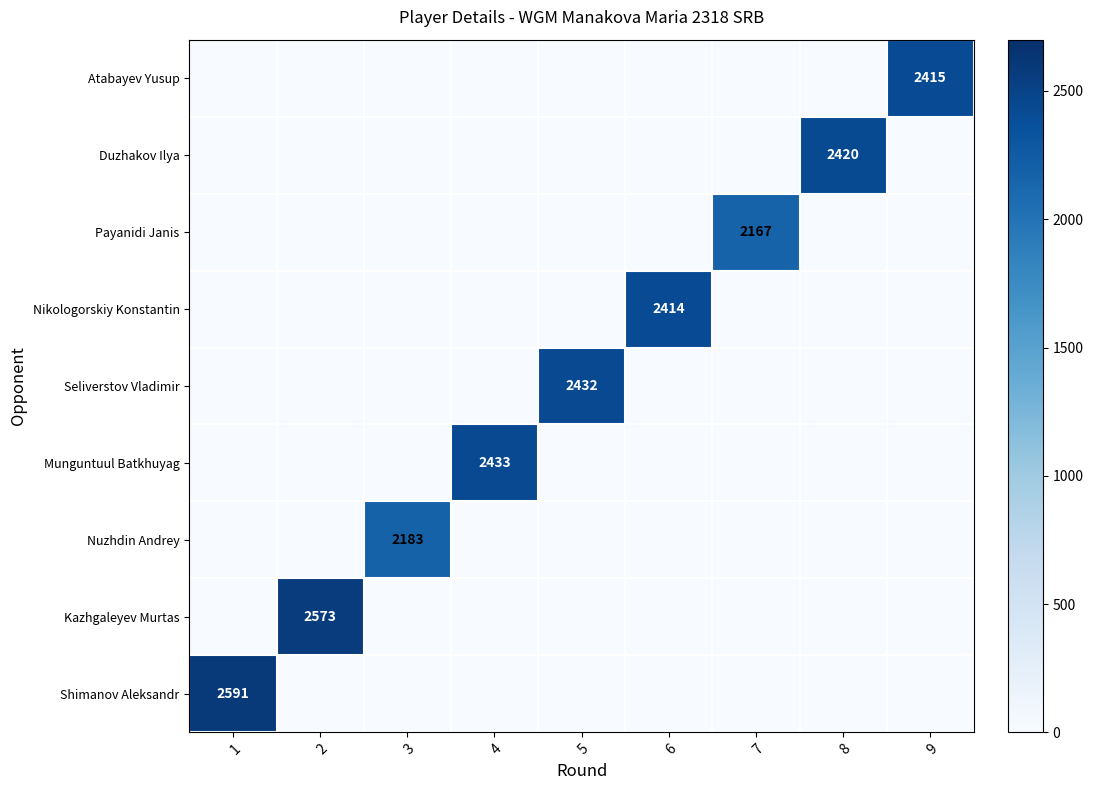

The value of Payanidi Janis at 3 is 0. True or false?

True